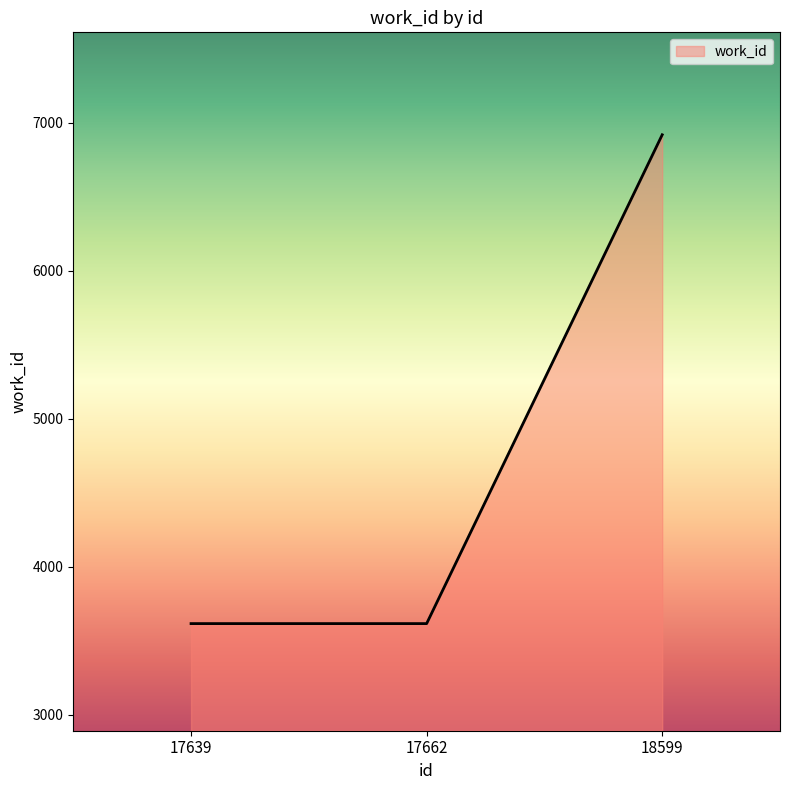

How many values are between 3617 and 6918?

3